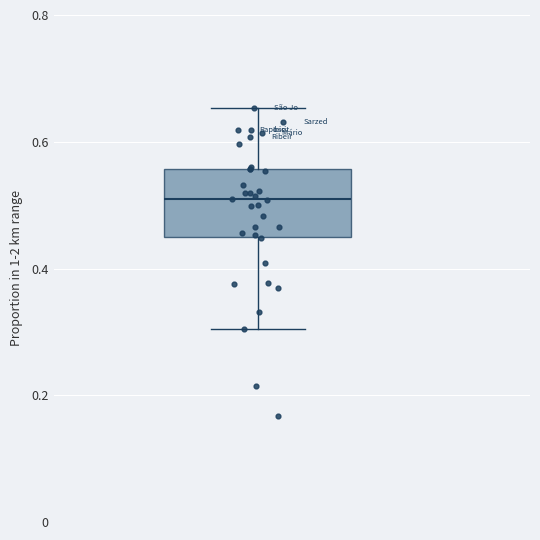

Transcribe this box plot: give where the median line is, the range the box spans, and where the two whiskers end, as read against the y-axis. The values are not printed on the chart, so give them approximately, as read against the axis.

median 0.50, box 0.44 to 0.56, whiskers 0.30 to 0.66